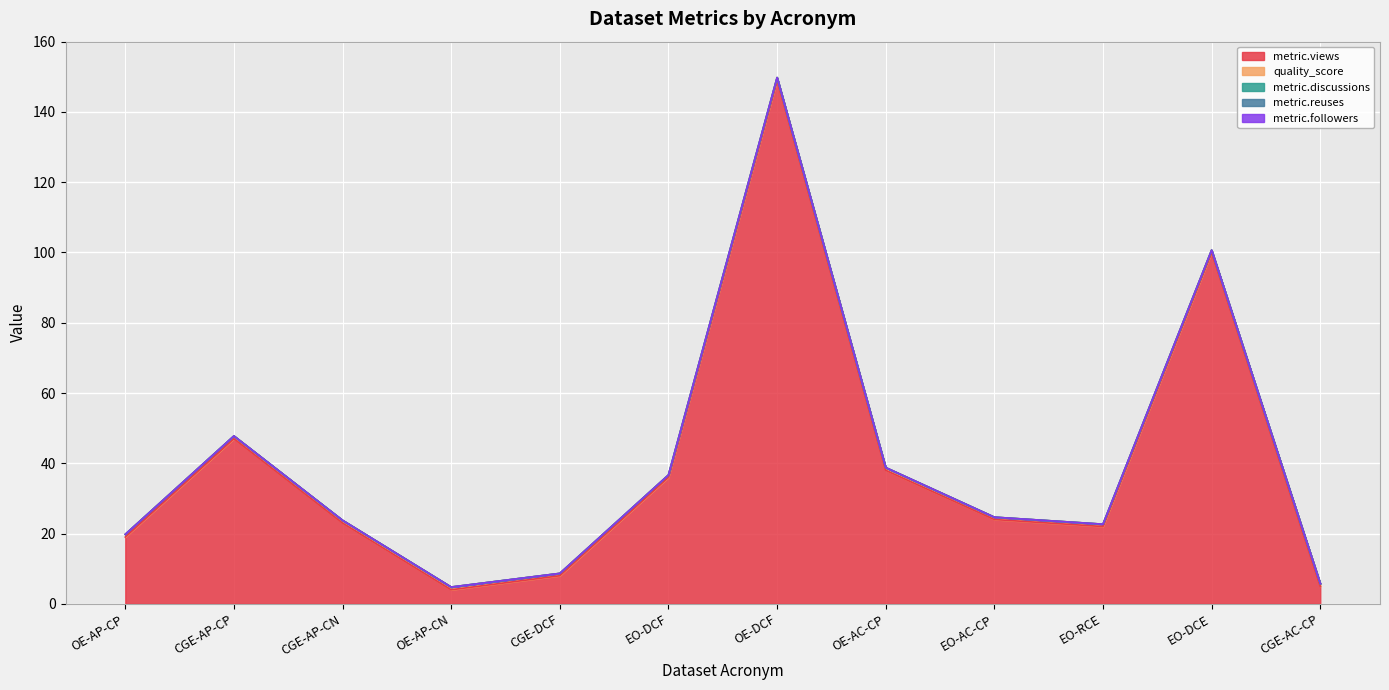

How many lines are shown in the chart?

5